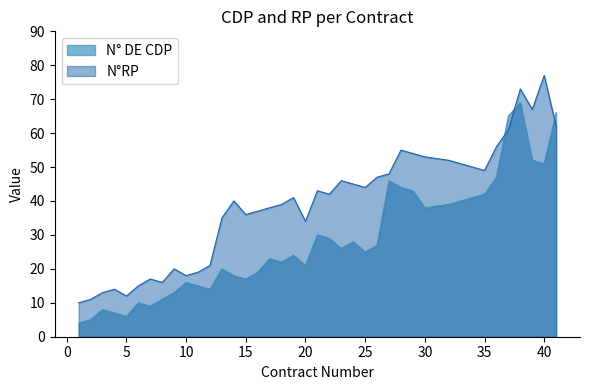

What is the smallest value displayed?

4